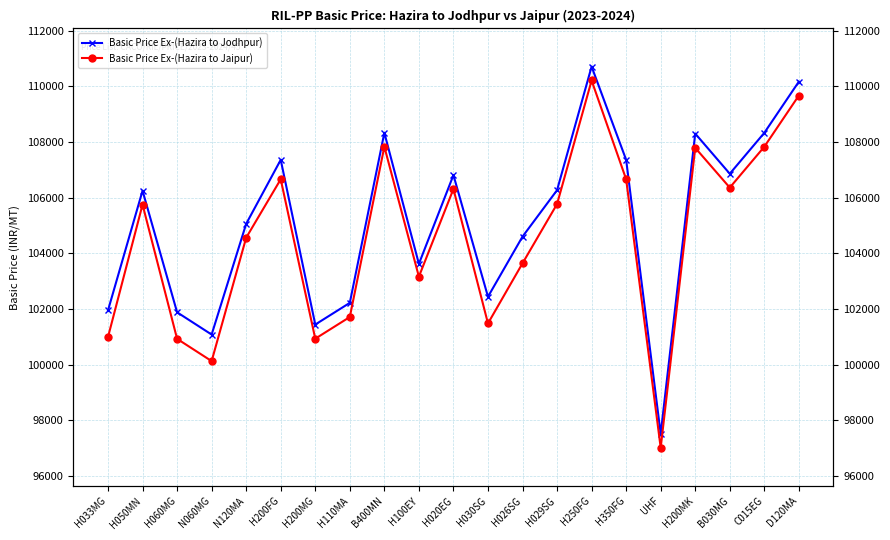

What is the difference between the Basic Price Ex-(Hazira to Jaipur) values at B030MG and H110MA?

4650